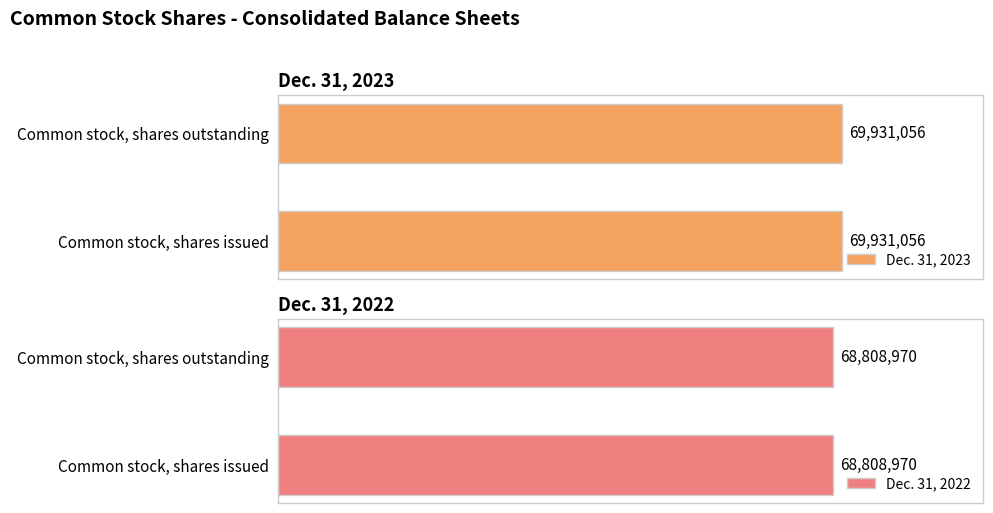

The value of Dec. 31, 2023 at Common stock, shares outstanding is 47319442. True or false?

False